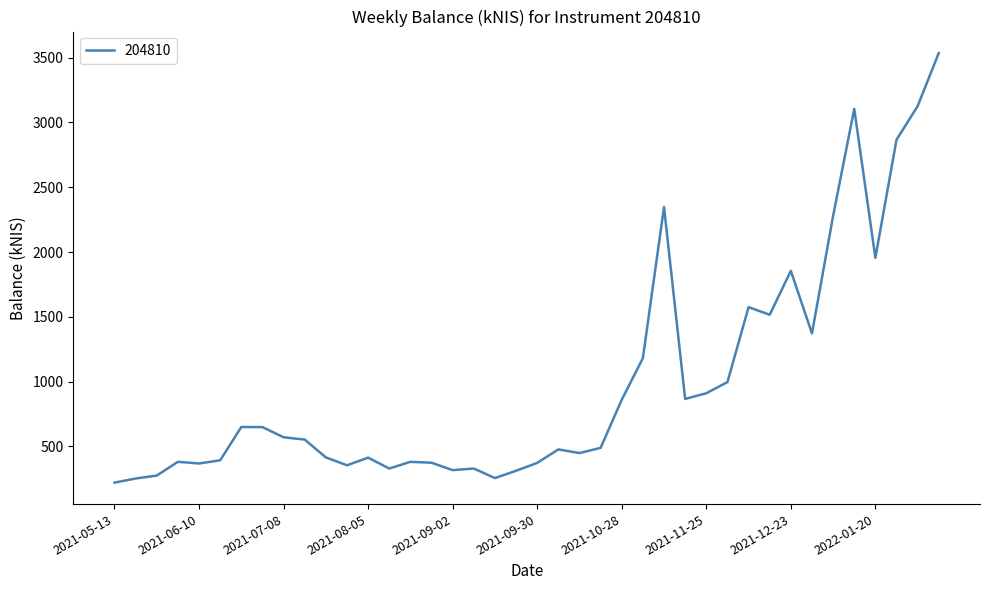

What is the difference between the maximum and minimum values?

3314.0